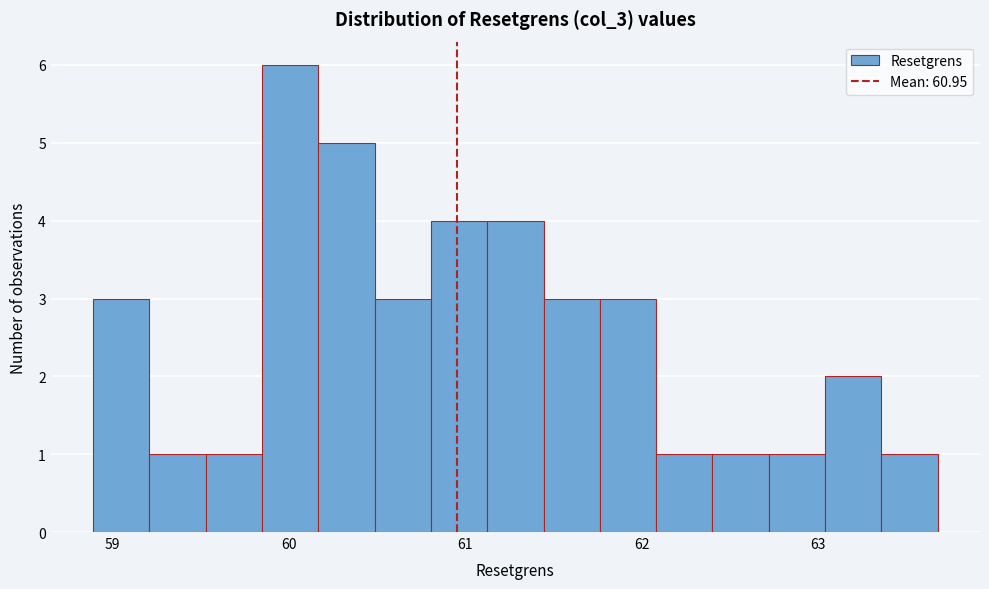

Read against the x-axis, roughly where is the centre of the tallest bar?

60.0